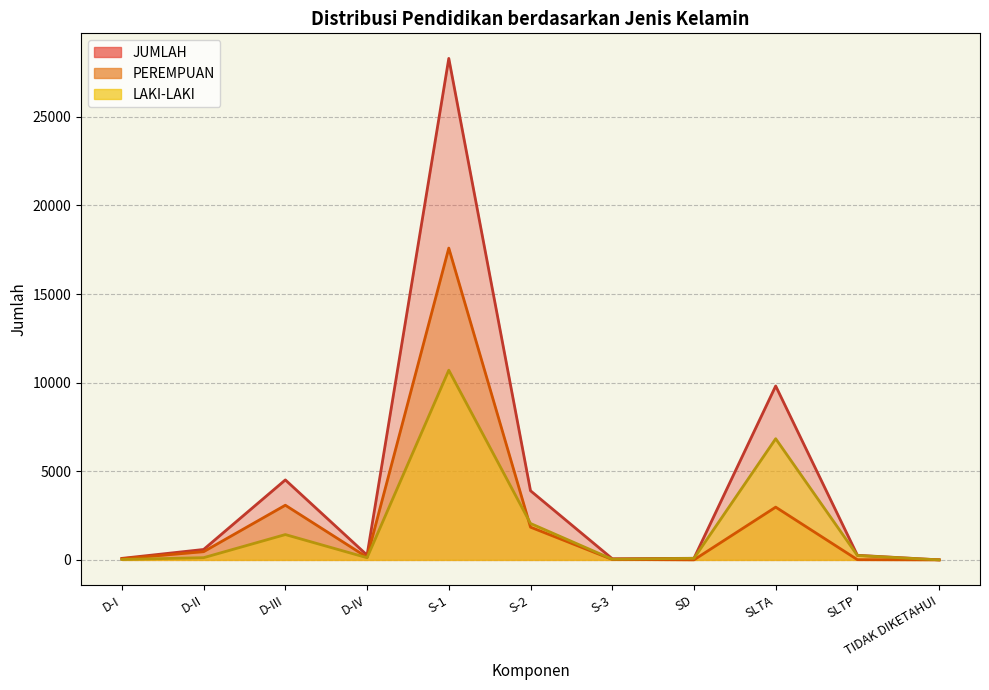

Between SLTP and D-III, which is larger?

D-III